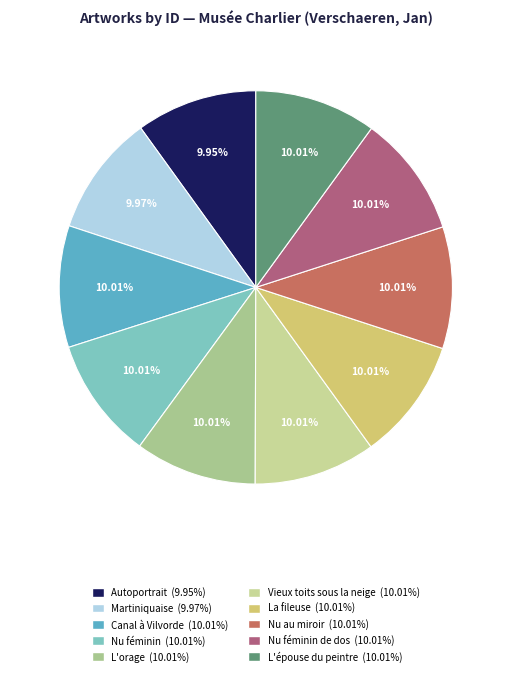

How many slices are in this pie chart?

10